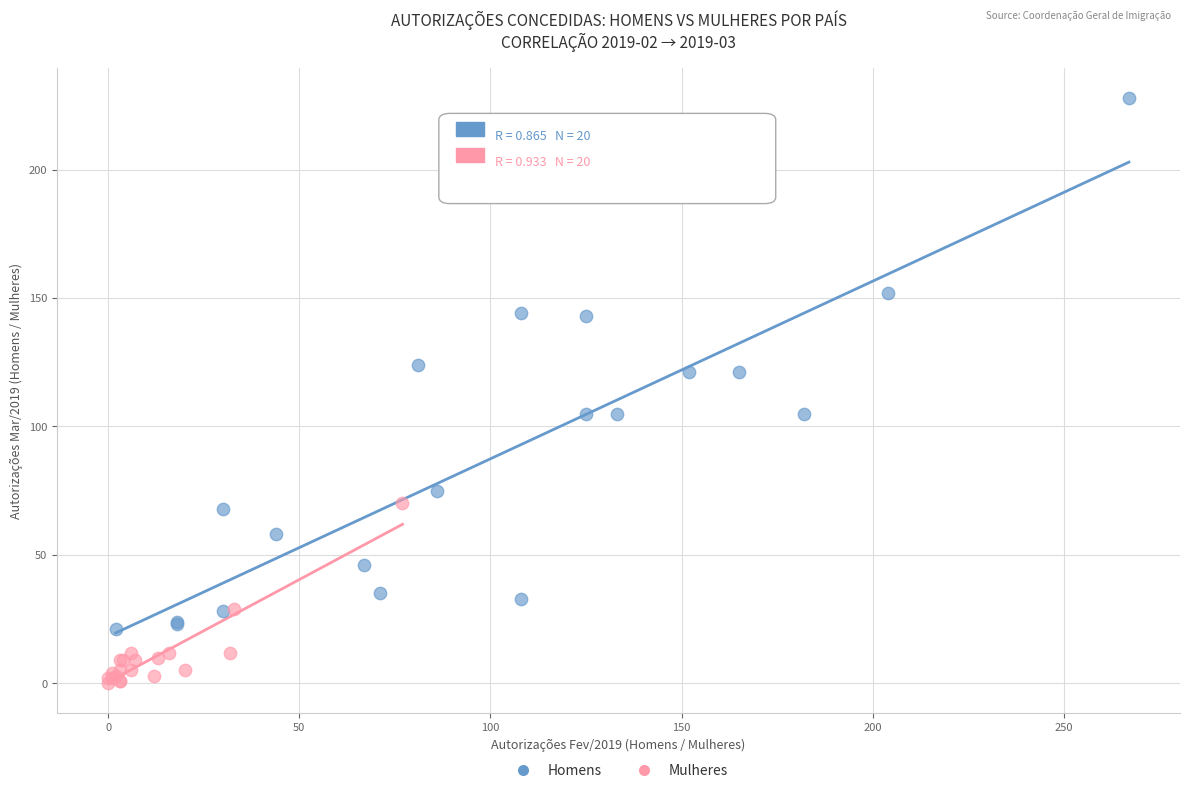

Which series reaches the maximum Y coordinate?

Homens